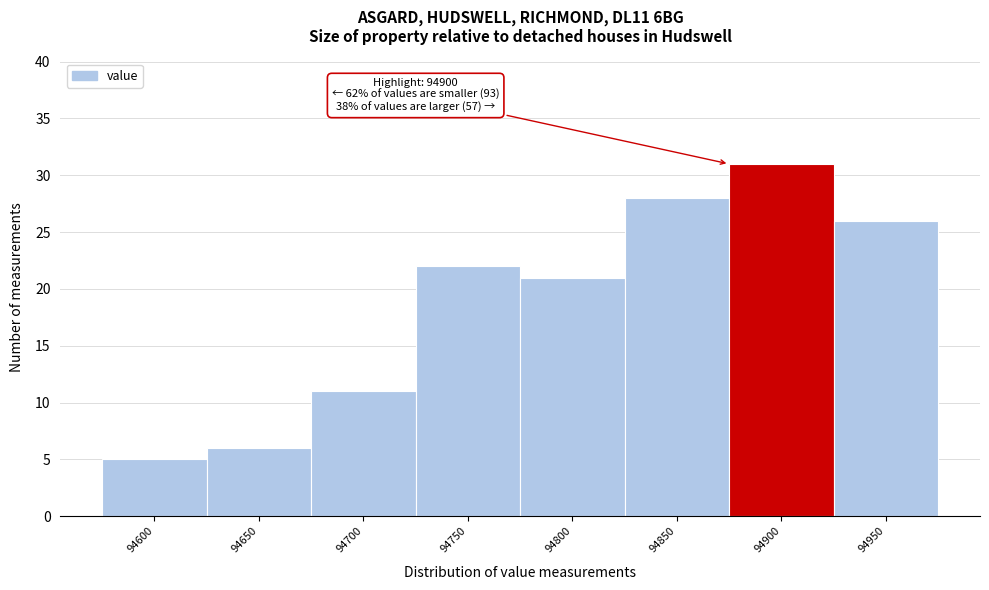

Reading left to right, extract all data points from this chart.

94600=5	94650=6	94700=11	94750=22	94800=21	94850=28	94900=31	94950=26